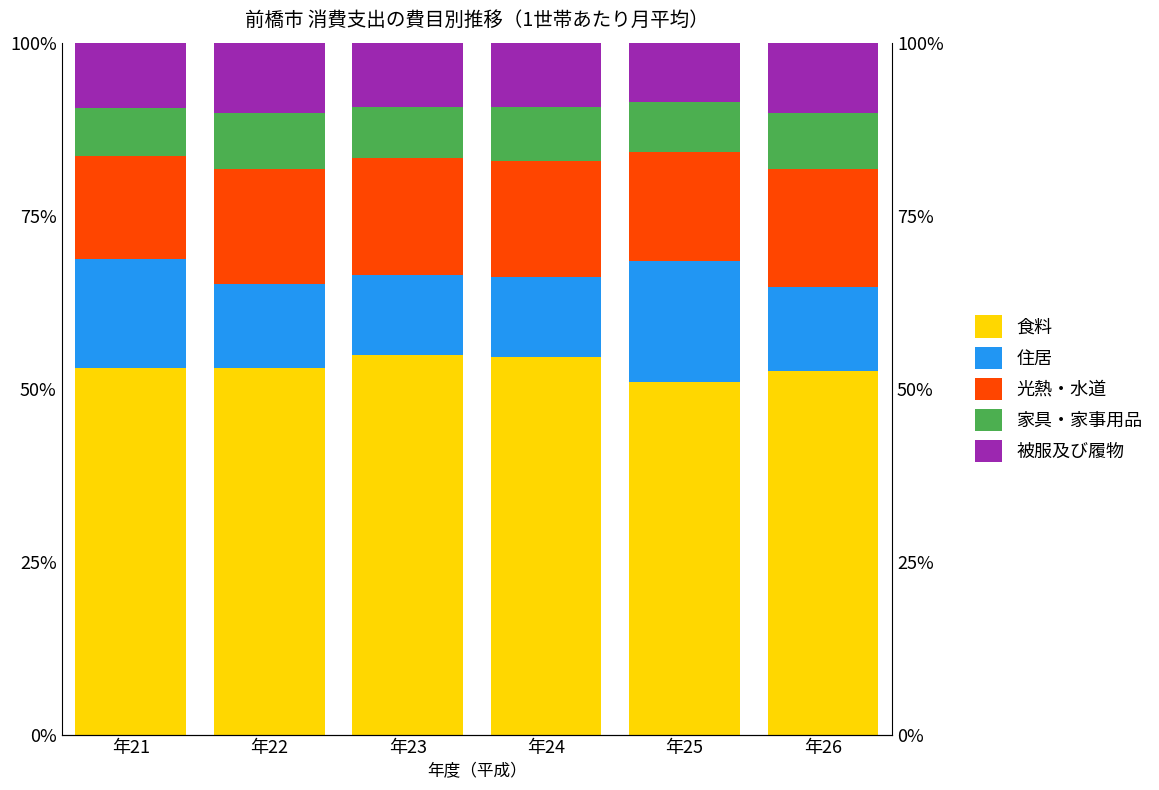

What is the total value across all series at 年24?

100.0